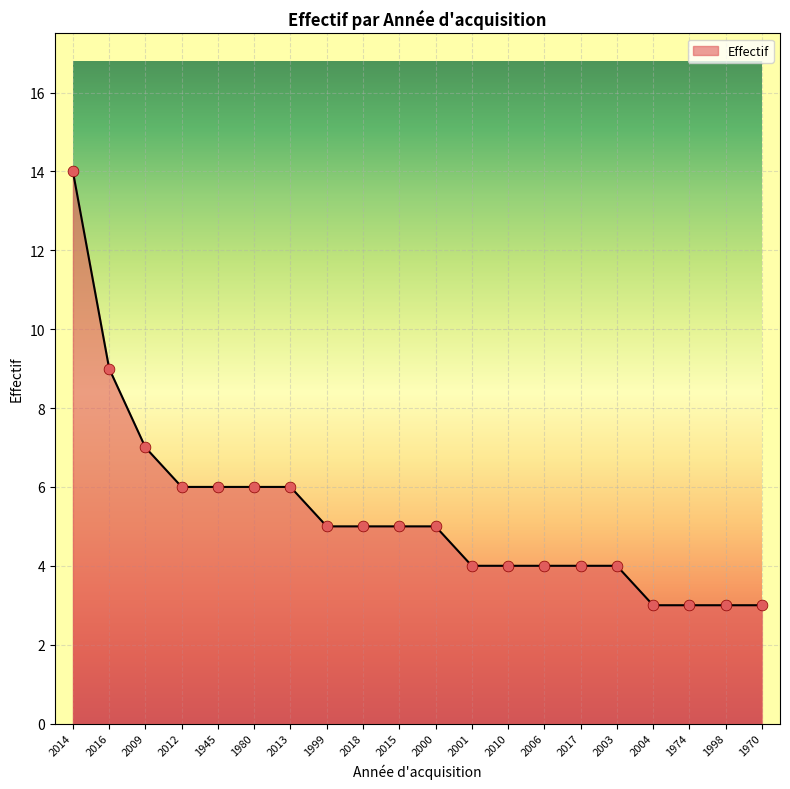

What is the ratio of the value at 2013 to the value at 1998?

2.0